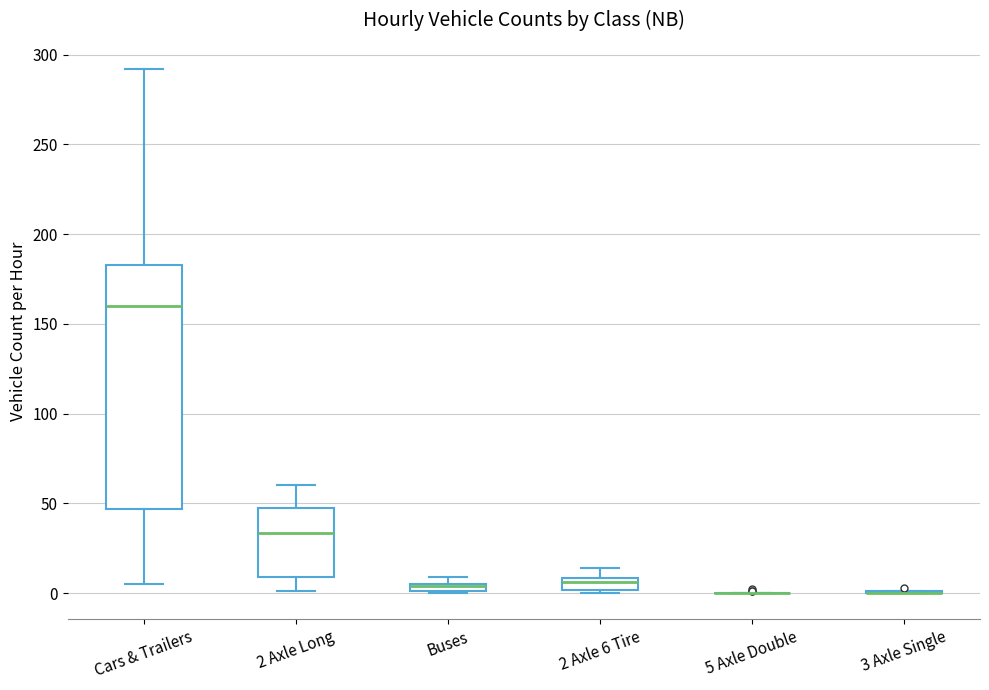

Which box is the tallest, from its lower edge to its upper edge?

Cars & Trailers